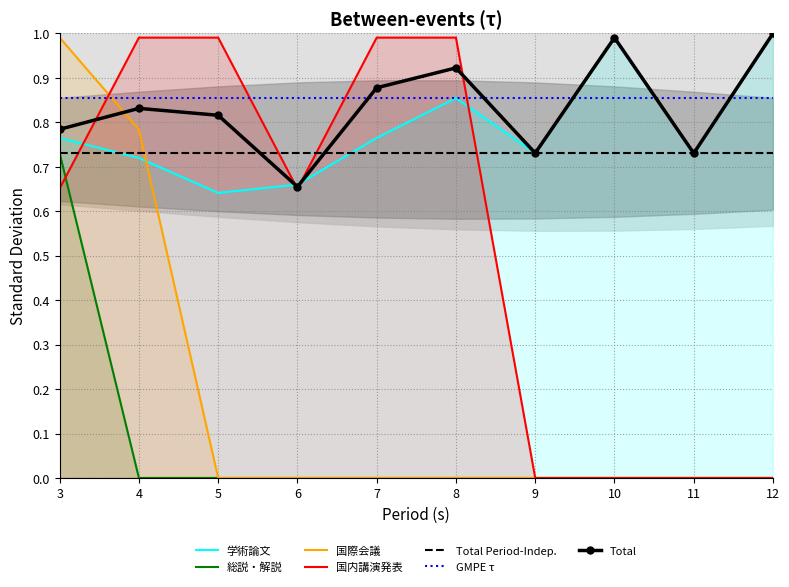

Where is the first local maximum for 学術論文?

8